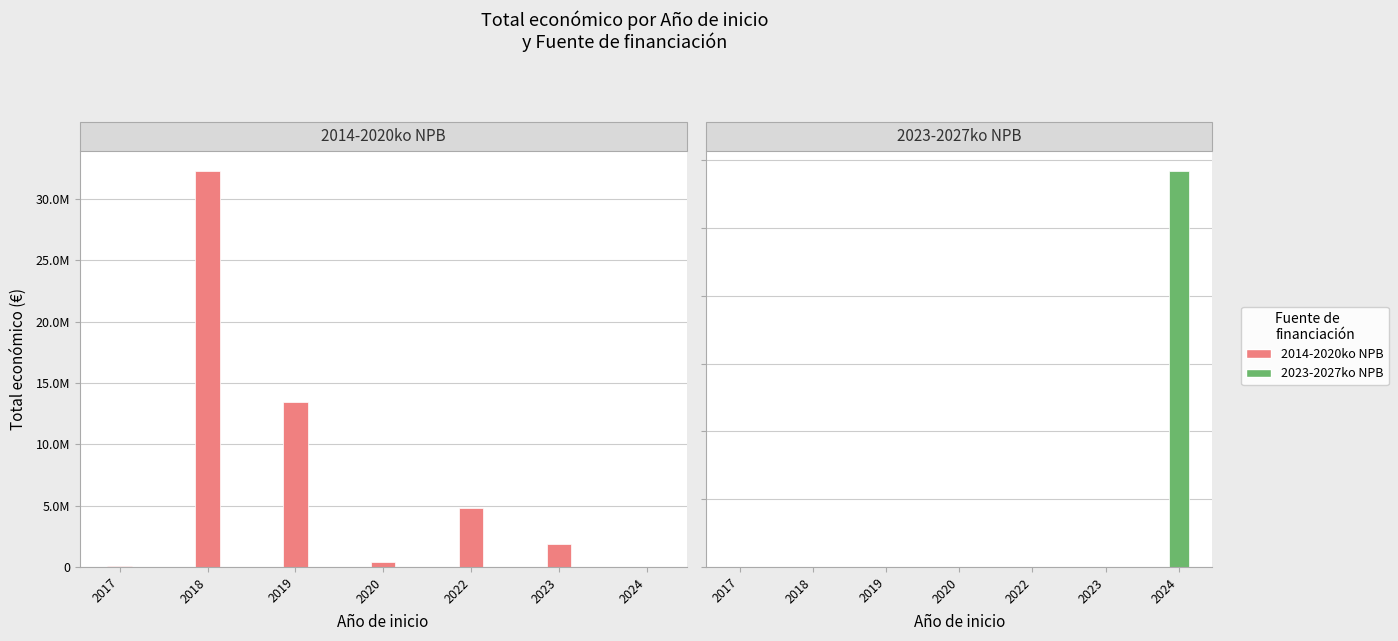

What is the difference between the maximum and minimum values in the 2014-2020ko NPB series?

32308187